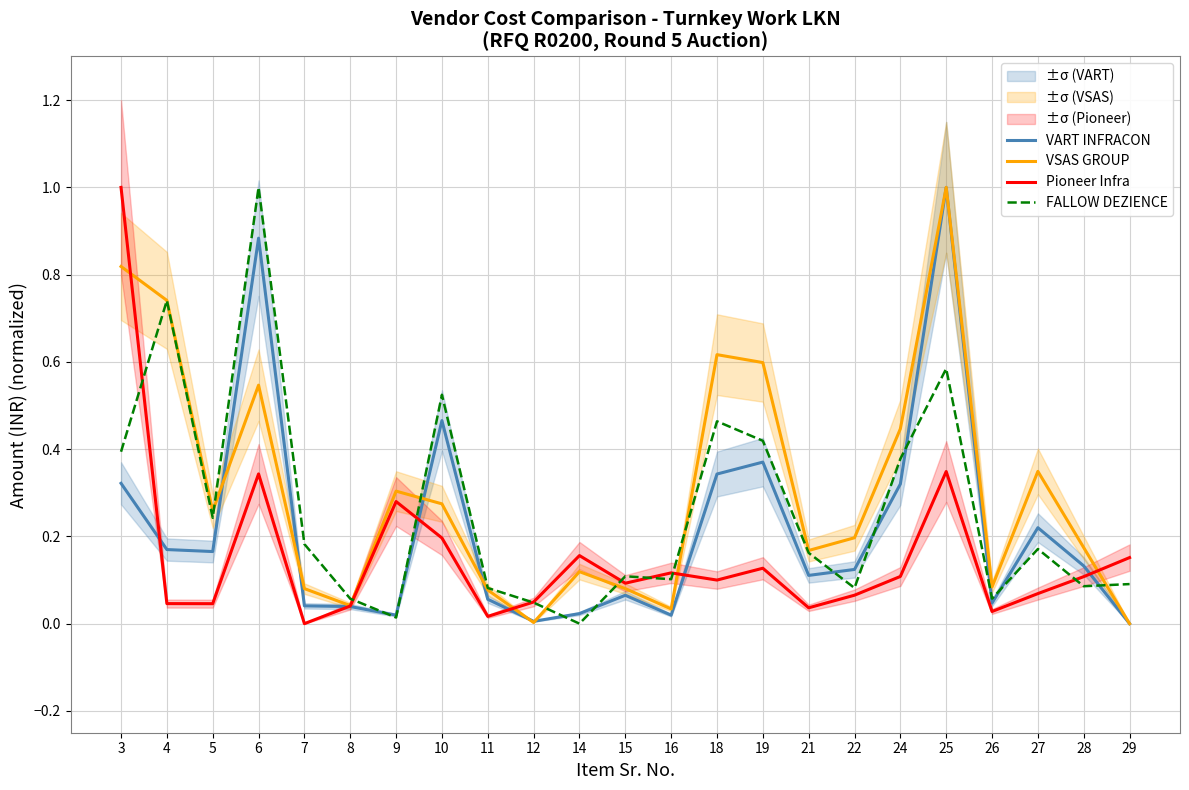

True or false: Pioneer Infra has a value of 0.0 at 21.

False